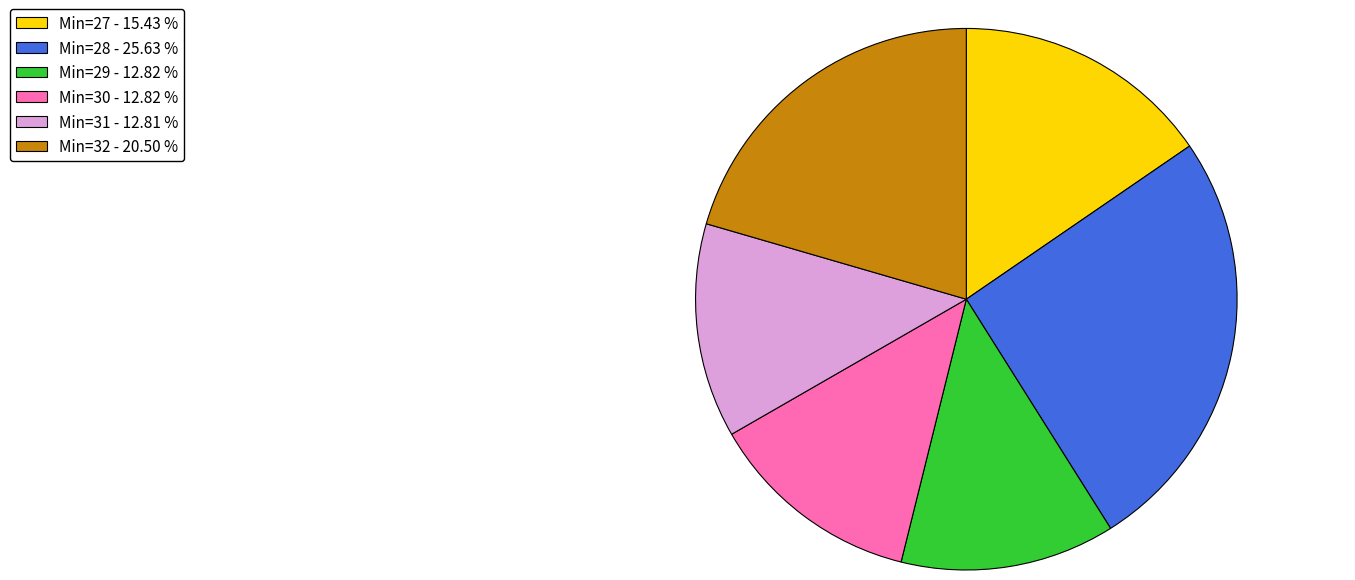

What is the largest slice in the pie chart?

Min=28 - 25.63 %